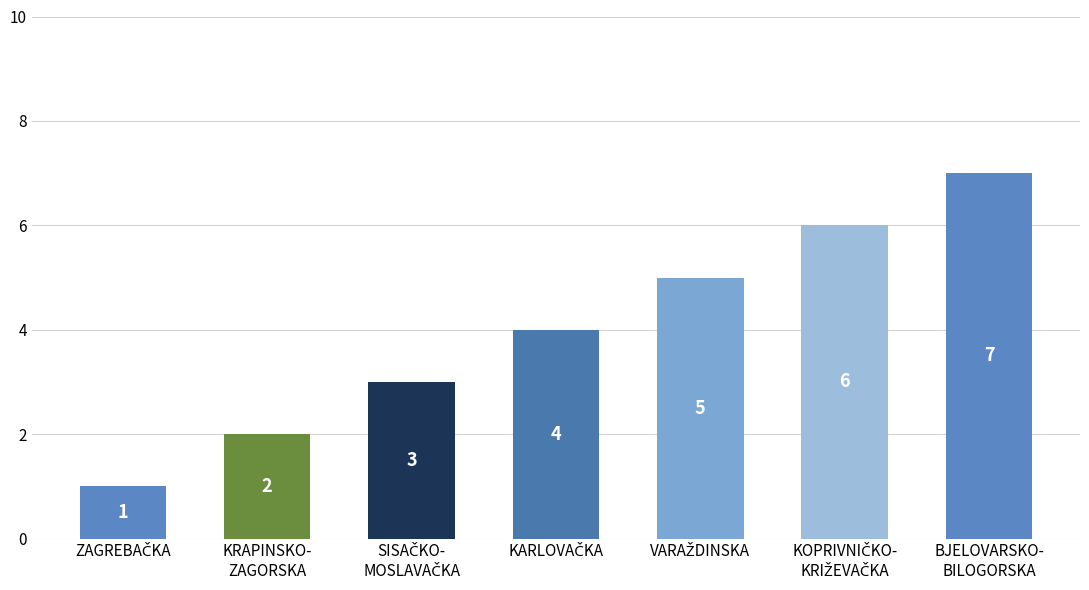

What is the maximum value shown in the chart?

7